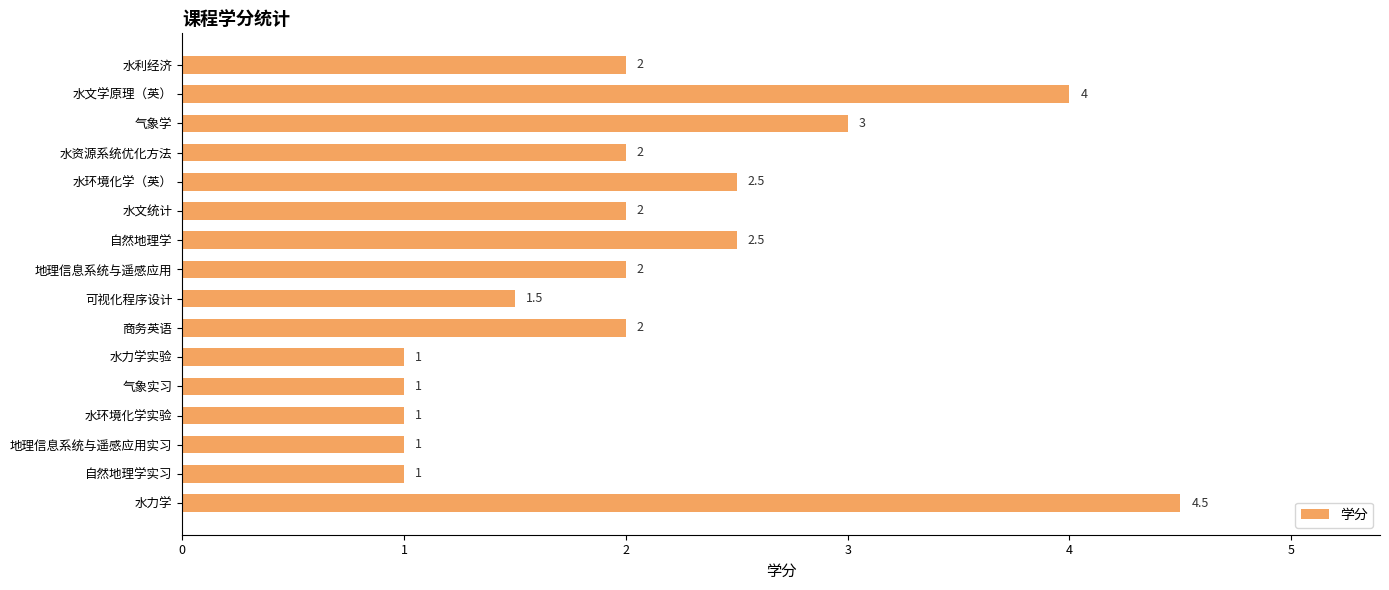

What is the average value?

2.1